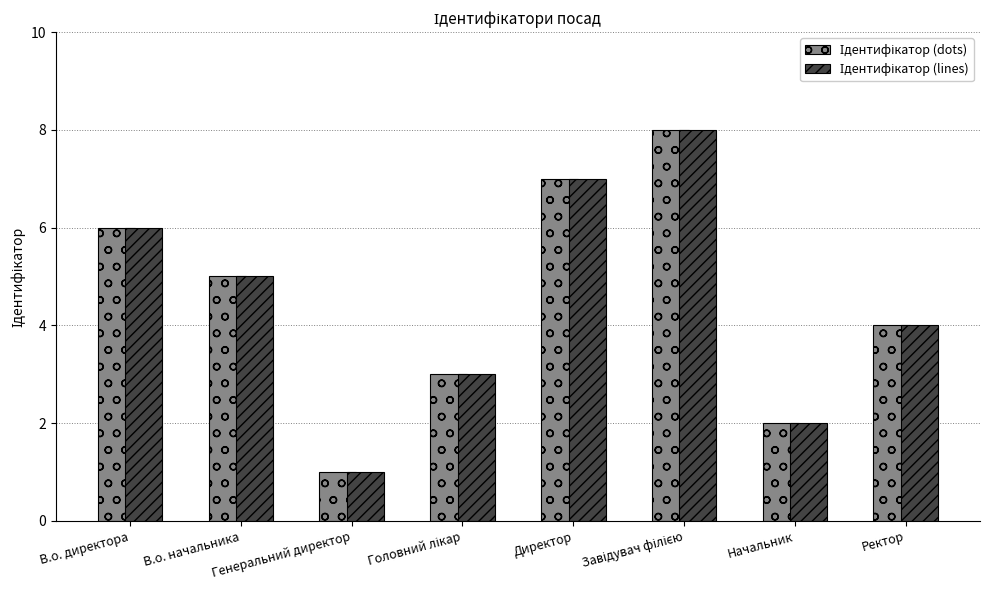

Count the number of categories in the chart.

8